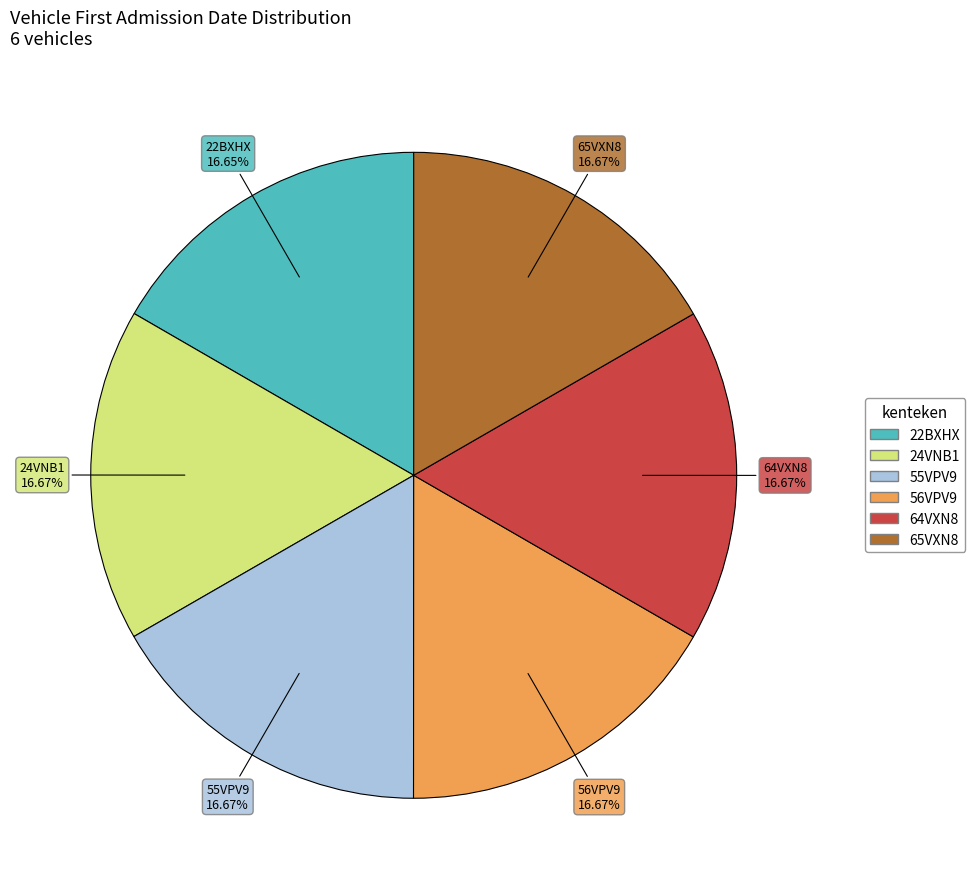

Approximately how many times larger is the value at 65VXN8 compared to 64VXN8?

1.0